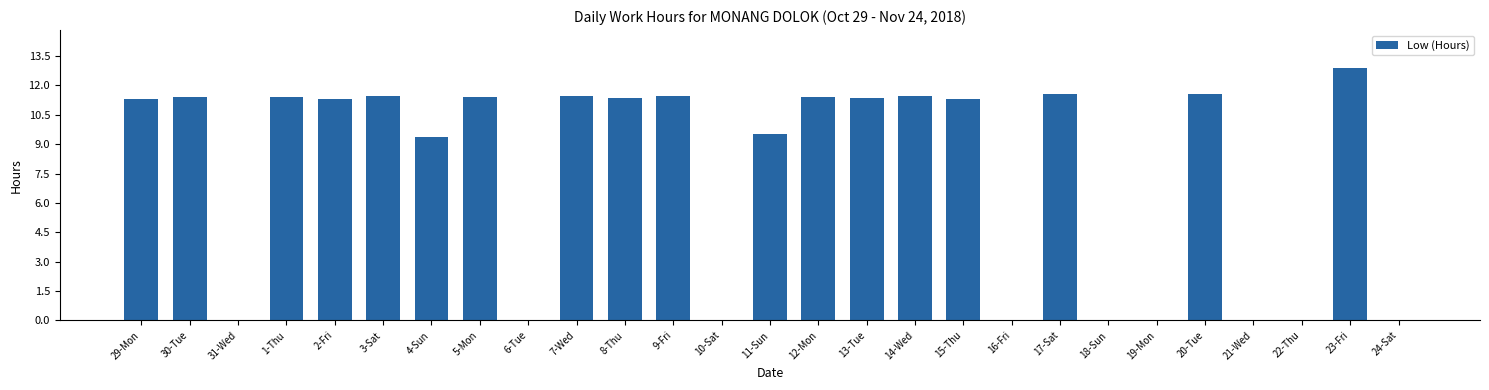

What is the sum of the values at 22-Thu and 23-Fri?

12.9